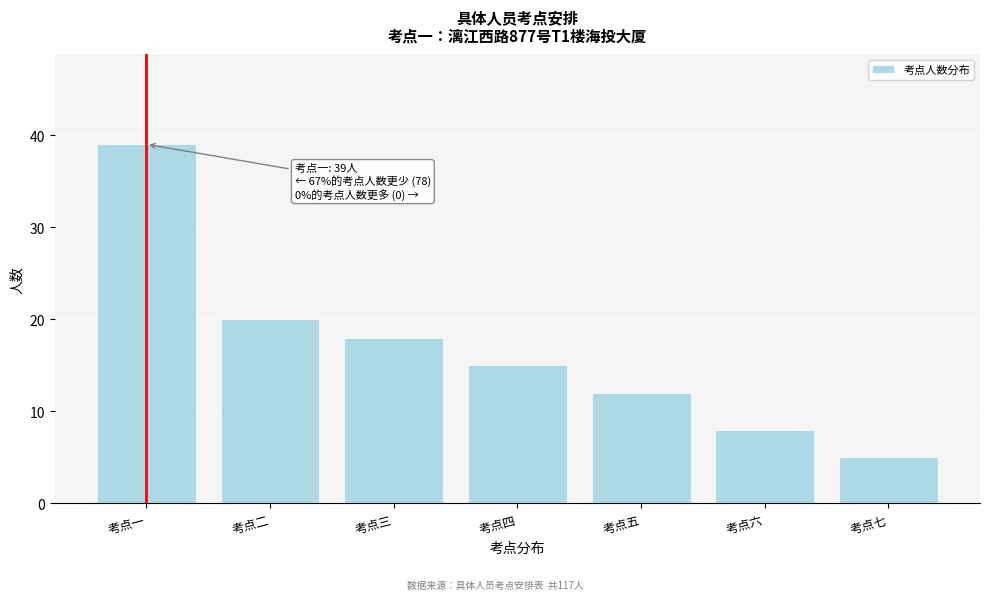

Reading left to right, list all the values displayed in this chart.

考点一=39	考点二=20	考点三=18	考点四=15	考点五=12	考点六=8	考点七=5